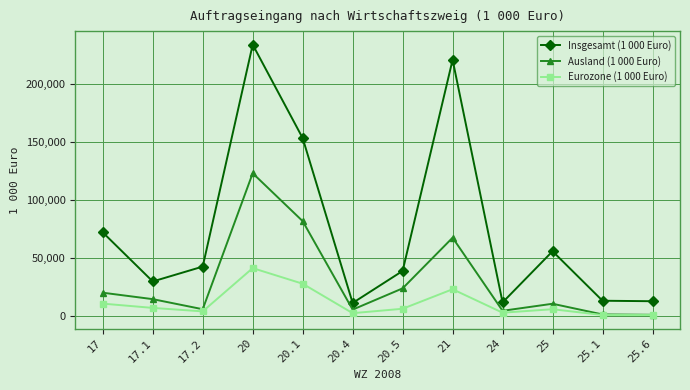

What is the difference between the highest and lowest values at 25.1?

12341.4